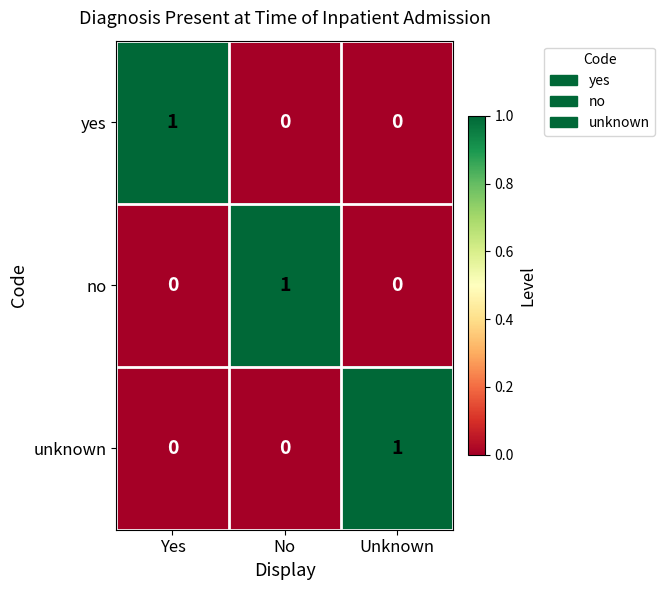

Reading left to right, list all the values displayed in this chart.

yes: 1	0	0
no: 0	1	0
unknown: 0	0	1